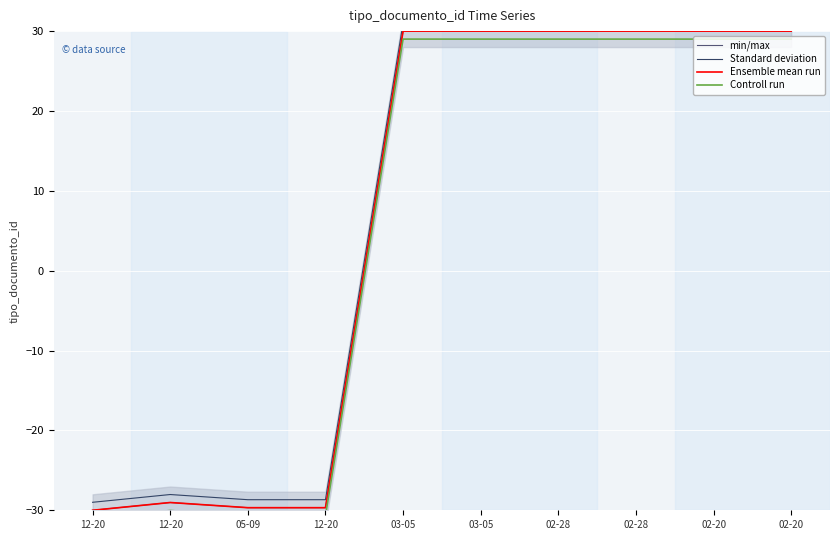

In Ensemble mean run, how many points are higher than both neighbors (excluding endpoints)?

1